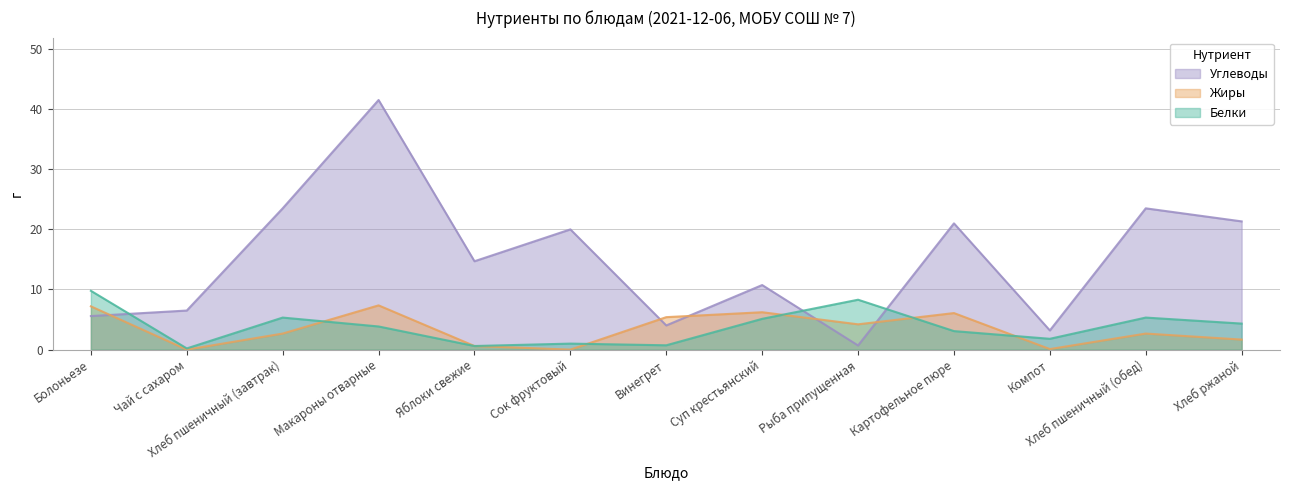

Where is Углеводы nearest to the value 21?

Картофельное пюре